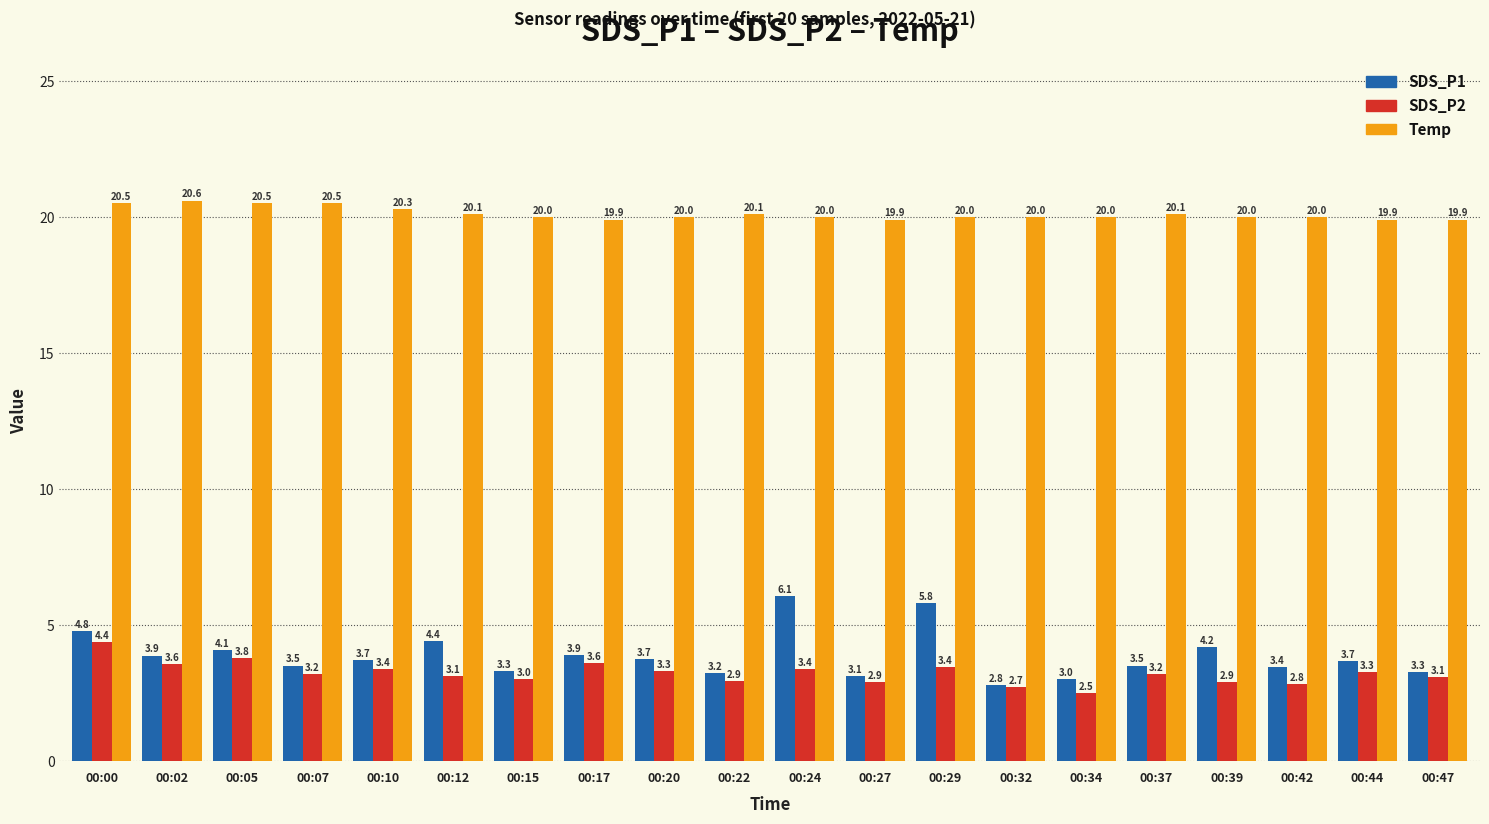

How many distinct data groups are displayed?

3